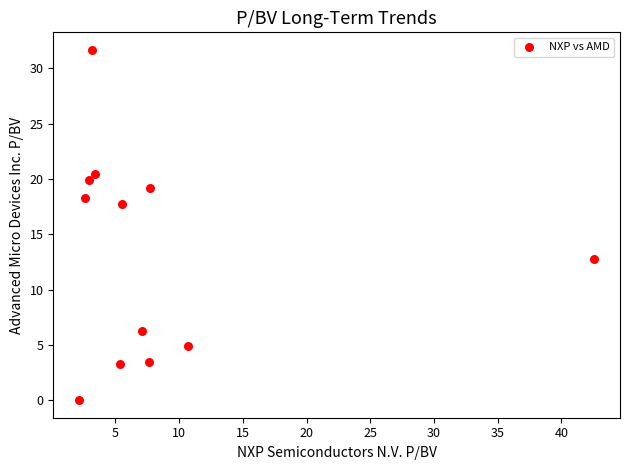

What is the range of Y values (max minus min)?

31.7